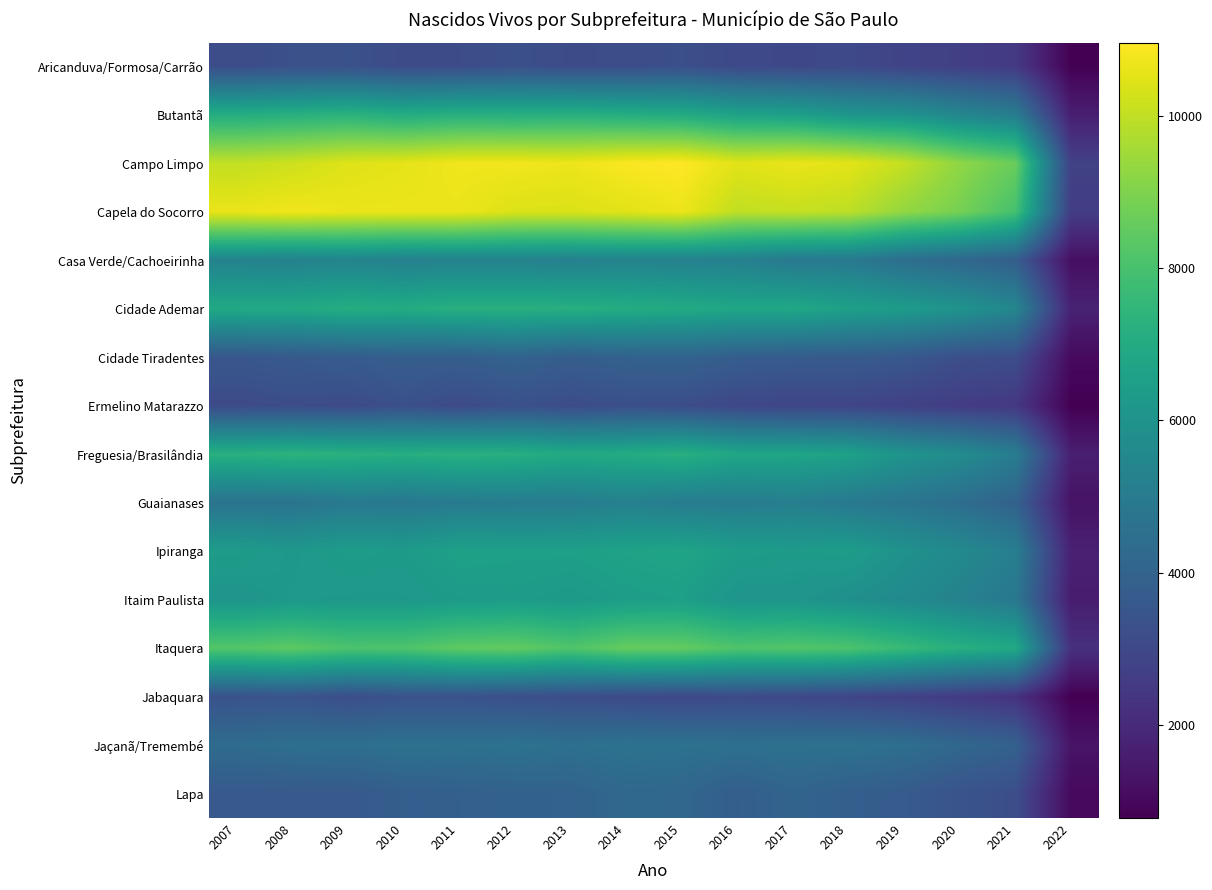

What is the greatest value displayed?

10967